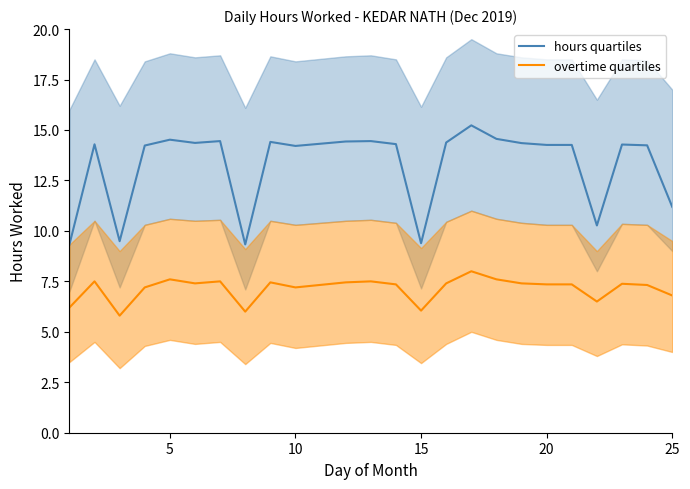

Reading left to right, extract all data points from this chart.

hours quartiles: 9.3	14.3	9.5	14.2	14.5	14.4	14.4	9.3	14.4	14.2	14.4	14.4	14.3	9.4	14.4	15.2	14.6	14.3	14.3	14.3	10.3	14.3	14.2	11.2
overtime quartiles: 6.2	7.5	5.8	7.2	7.6	7.4	7.5	6.0	7.5	7.2	7.5	7.5	7.3	6.0	7.4	8.0	7.6	7.4	7.3	7.3	6.5	7.4	7.3	6.8